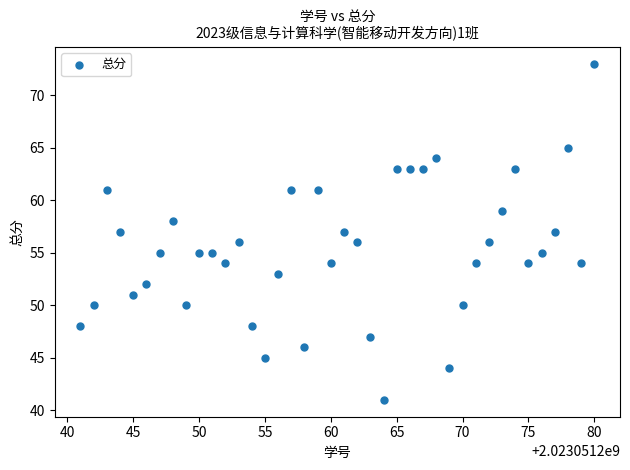

What is the range of X values (max minus min)?

39